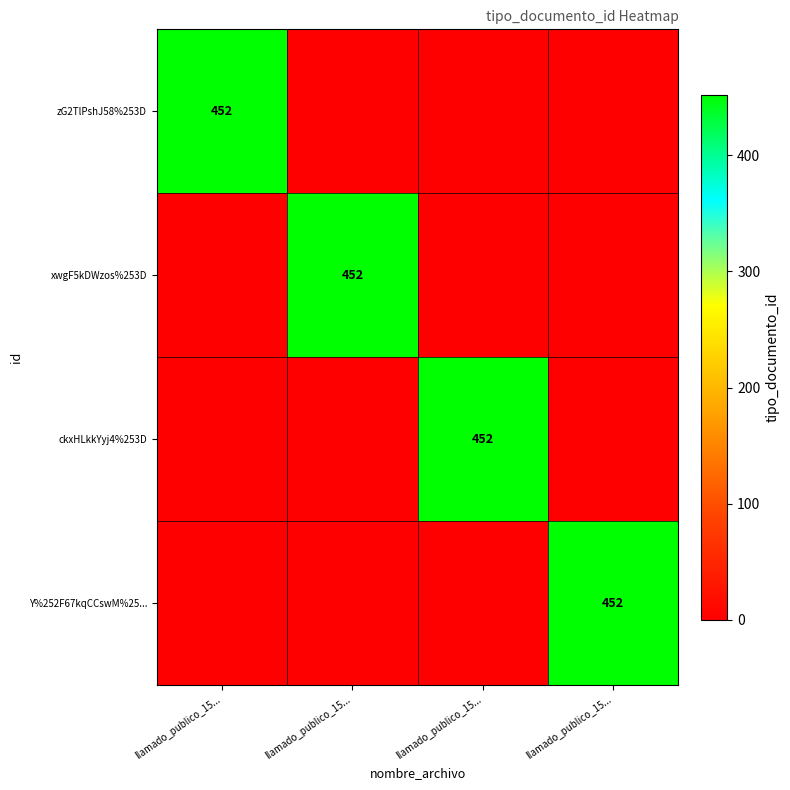

At which label is zG2TlPshJ58%253D closest to 226?

llamado_publico_15...